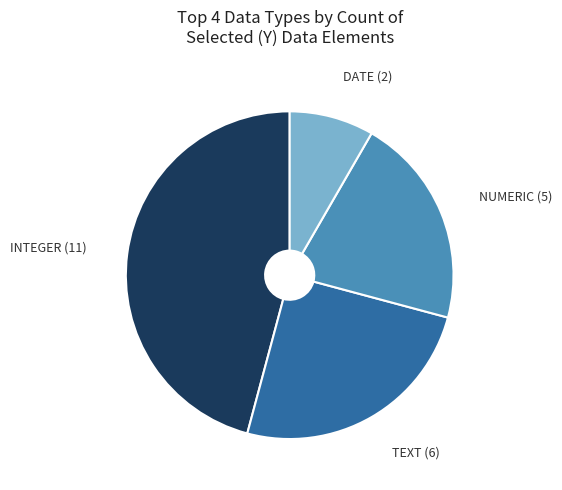

Does any single category account for the majority?

No